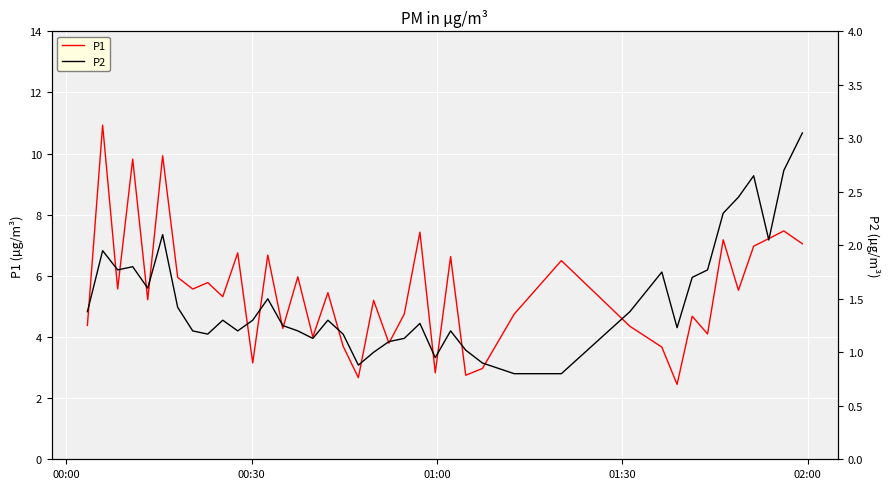

What is the minimum value for P1?

2.5